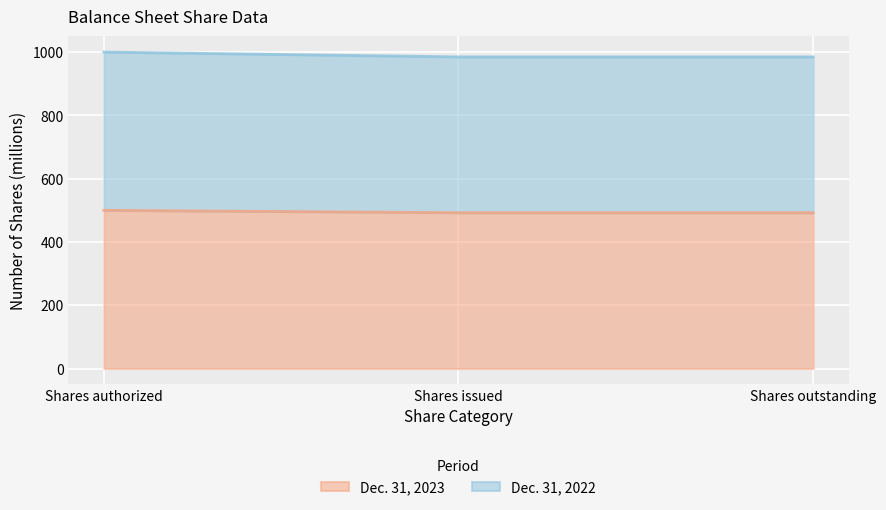

The value of Dec. 31, 2023 at Shares authorized is 769.4. True or false?

False